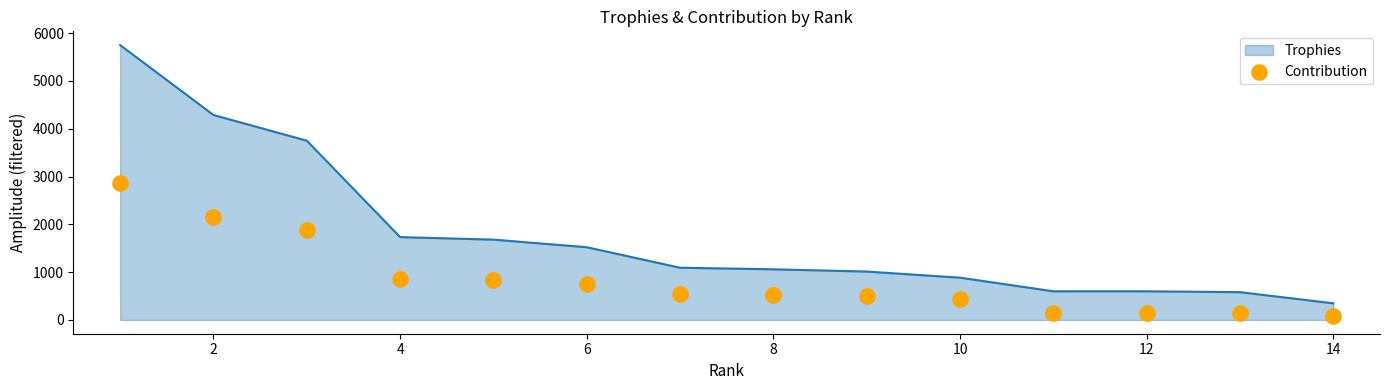

What is the highest value of the Trophies series?

5751